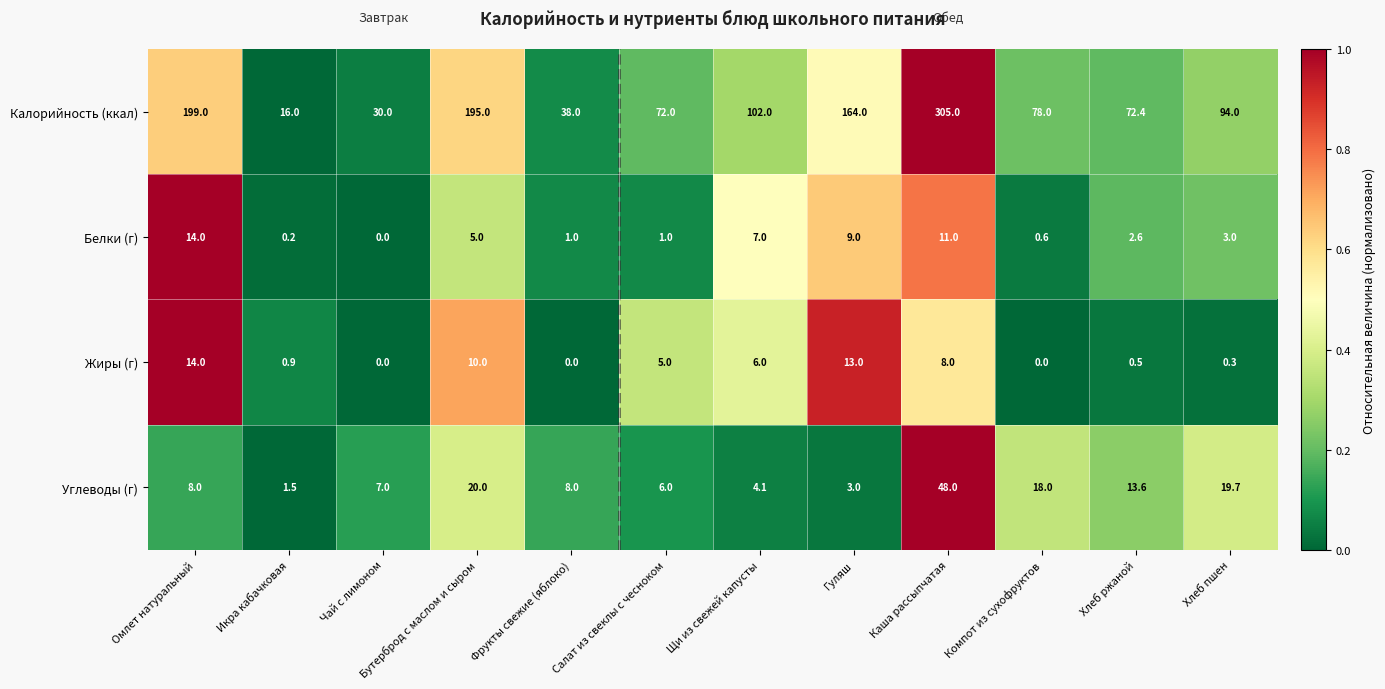

What is the maximum value for Калорийность (ккал)?

305.0